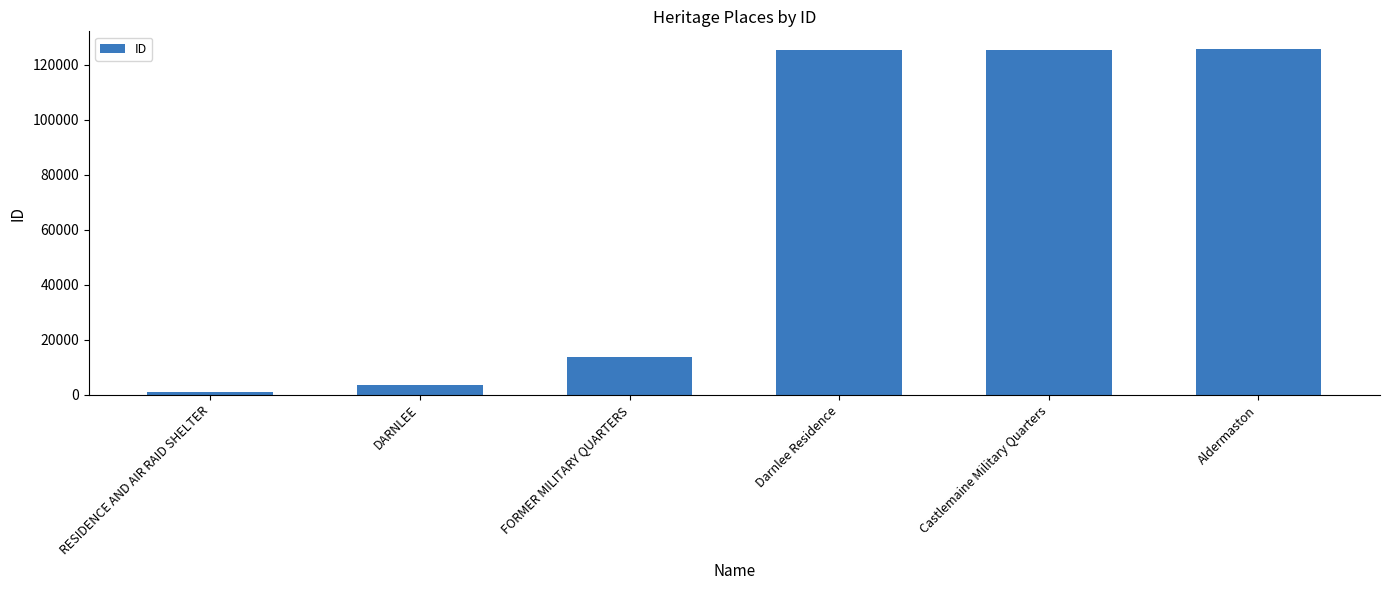

What is the change in value from DARNLEE to FORMER MILITARY QUARTERS?

+10346